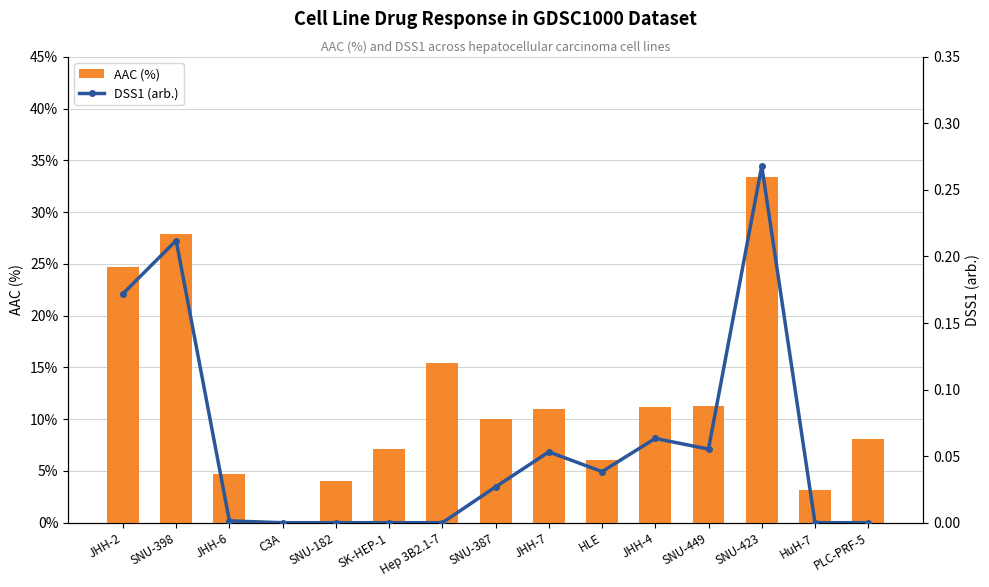

How many values in the AAC (%) series are below 10?

7